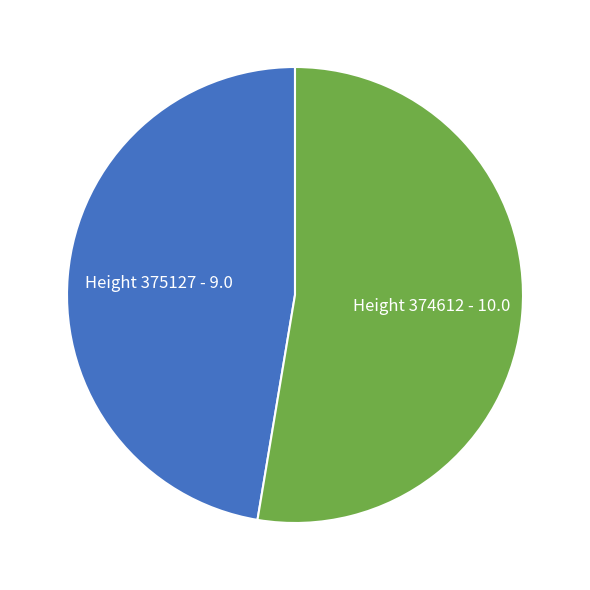

The Height 375127 - 9.0 slice represents 47% of the pie. True or false?

True